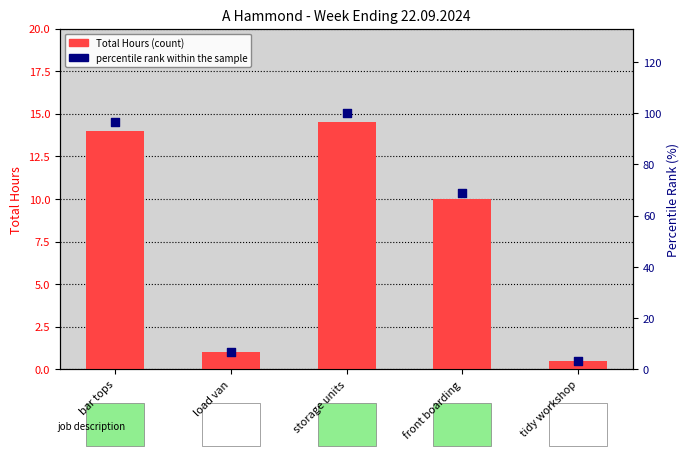

At how many categories does at least one series exceed 41?

3